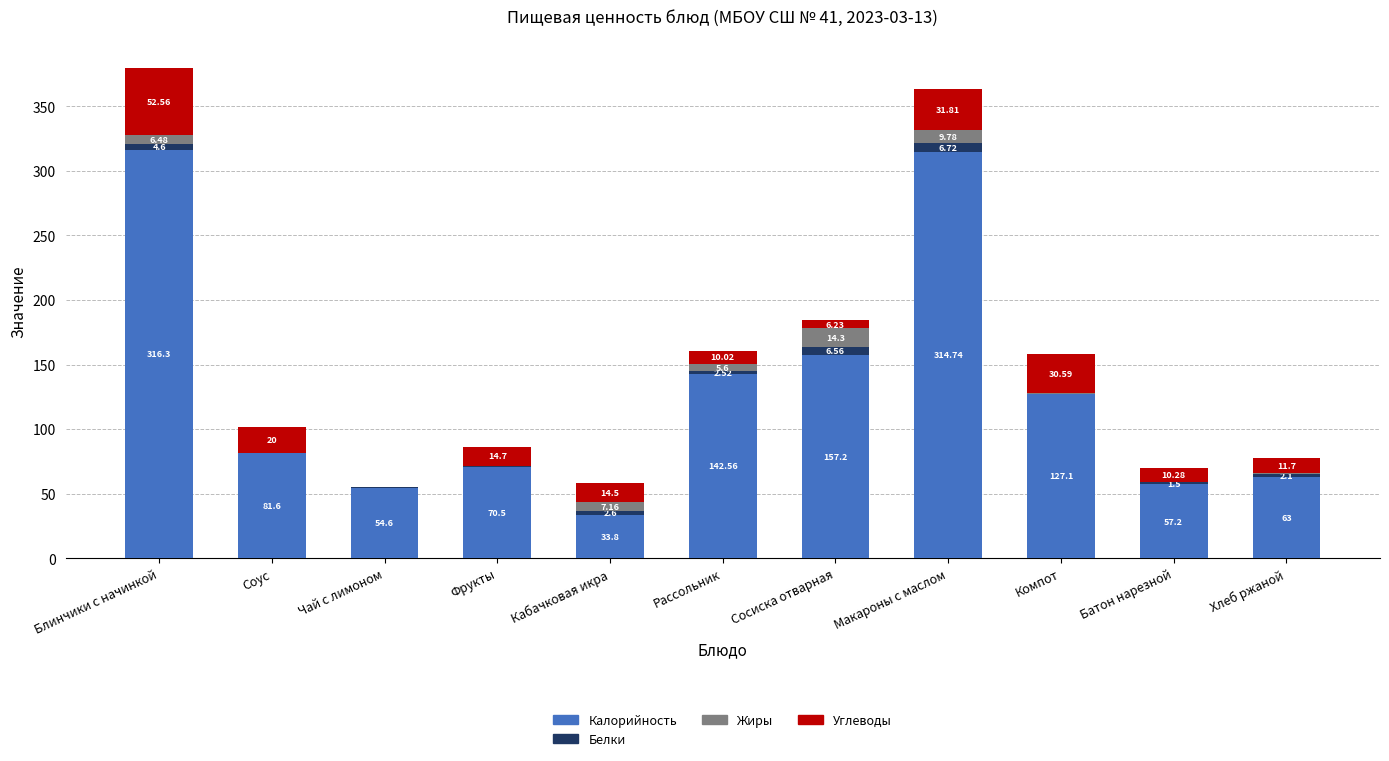

Does the chart contain stacked bars?

Yes